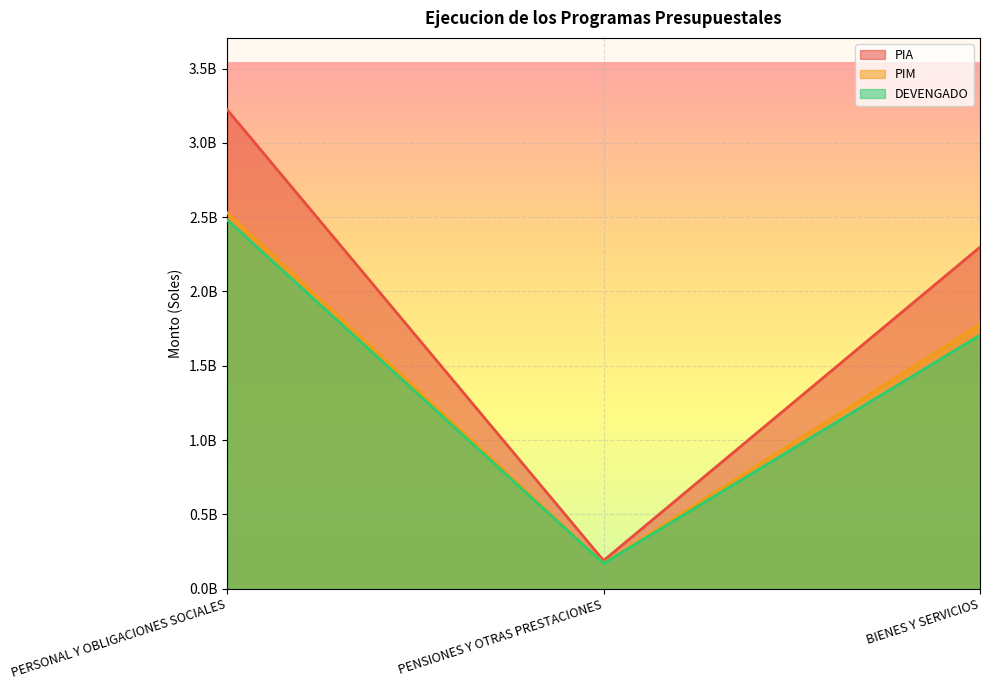

The PIM series shows 265400089 at PENSIONES Y OTRAS PRESTACIONES. True or false?

False